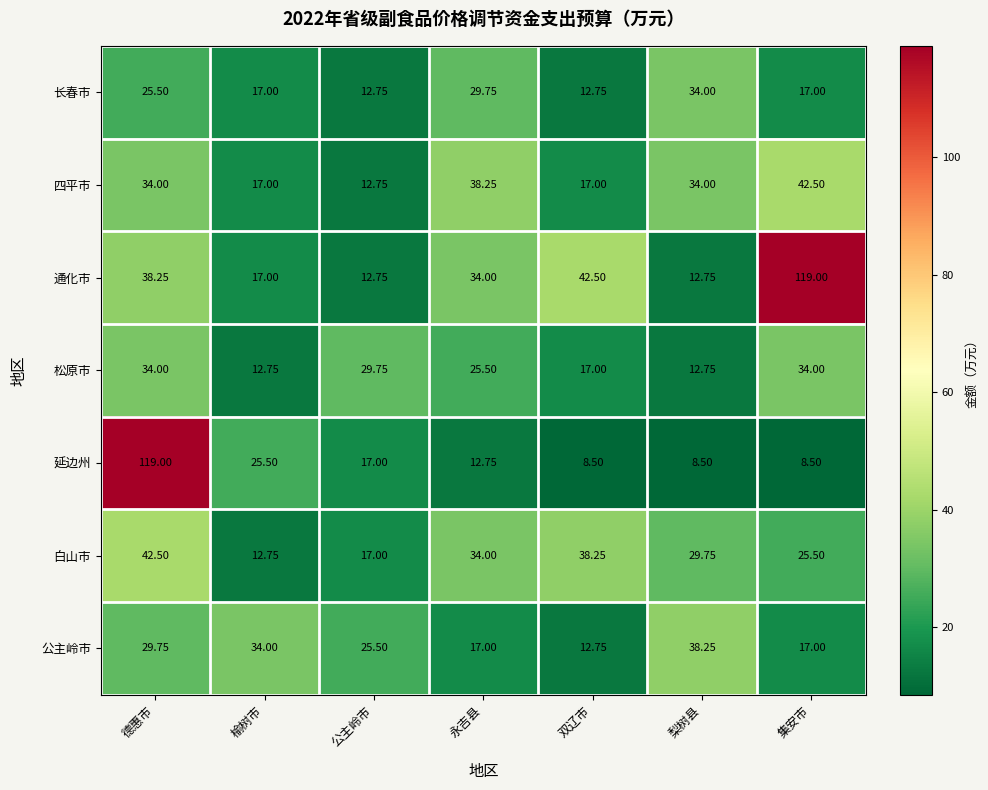

Which series changed the most between 榆树市 and 集安市?

通化市